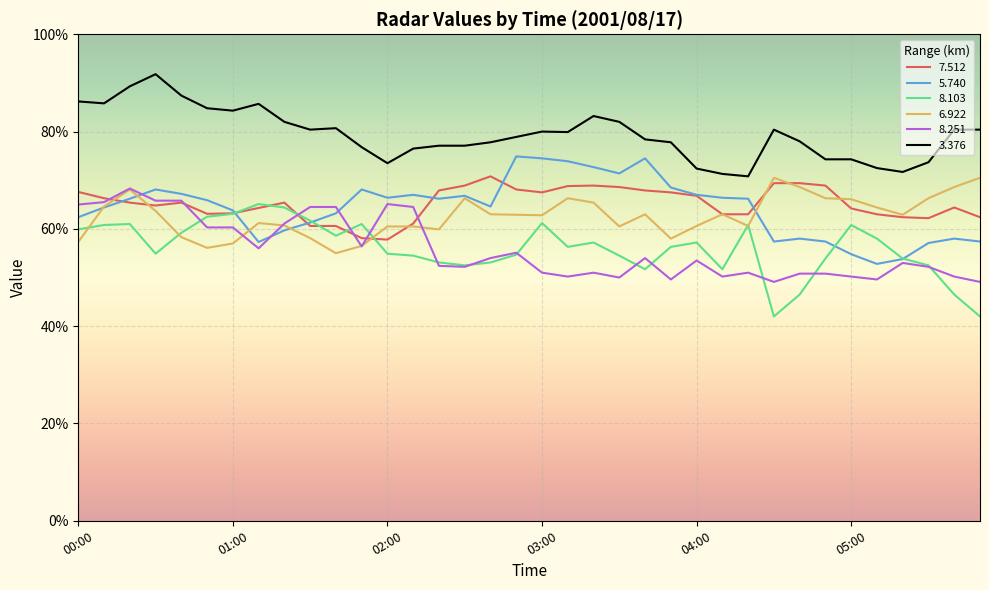

What is the minimum value for 6.922?

55.0